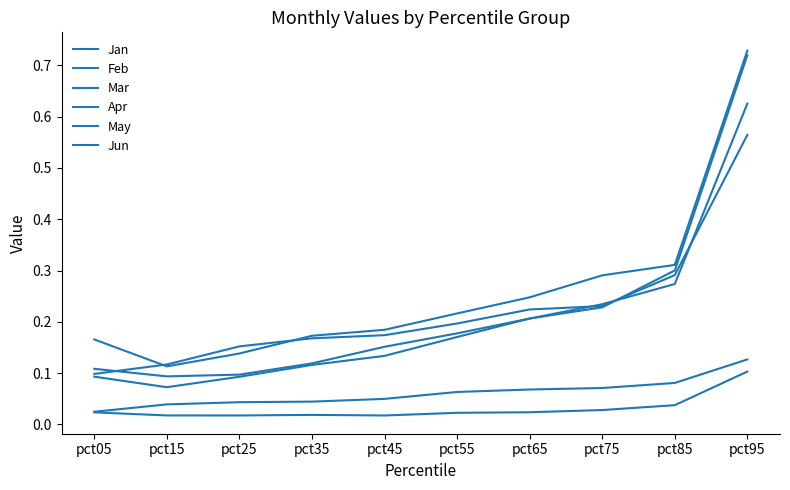

At which category does the chart reach its minimum across all series?

pct45